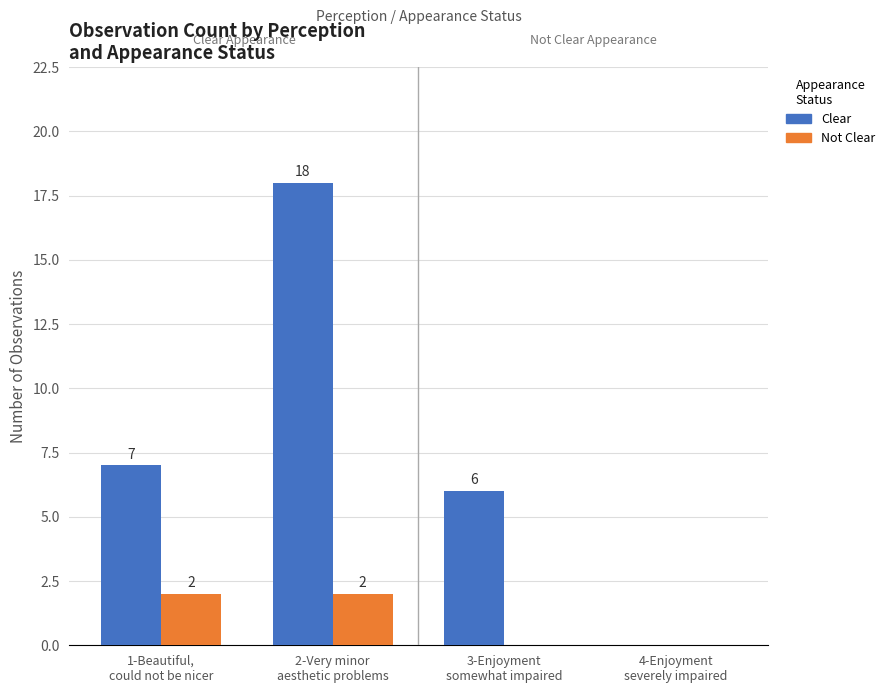

At which category is the sum across all series the highest?

2-Very minor
aesthetic problems